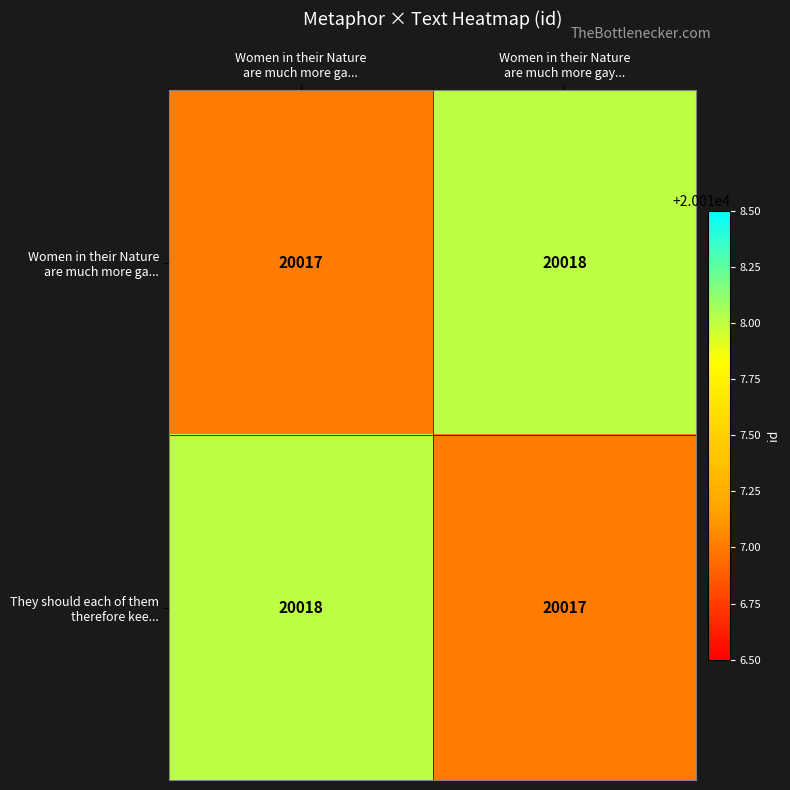

What is the minimum value shown in the chart?

20017